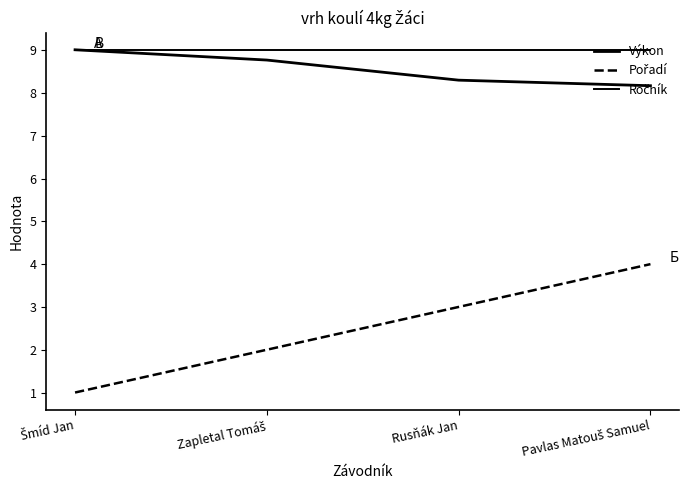

At which category is the sum across all series the highest?

Pavlas Matouš Samuel